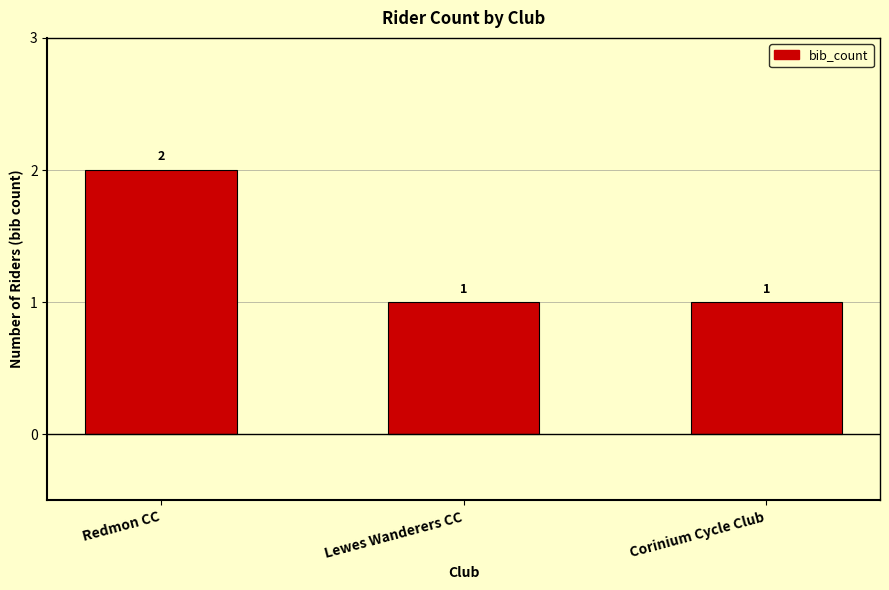

Between Corinium Cycle Club and Redmon CC, which is larger?

Redmon CC